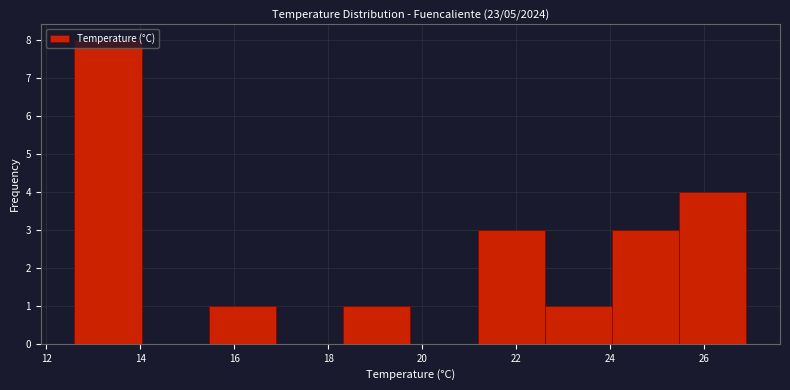

Reading left to right, list every bar in this chart as the range it spans on the x-axis followed by its height. Neither the bar edges nor the heights are printed on the chart, so give them approximately, as read against the axes.

12.6 to 14.0: 8
14.0 to 15.4: 0
15.4 to 16.8: 1
16.8 to 18.4: 0
18.4 to 19.8: 1
19.8 to 21.2: 0
21.2 to 22.6: 3
22.6 to 24.0: 1
24.0 to 25.4: 3
25.4 to 27.0: 4